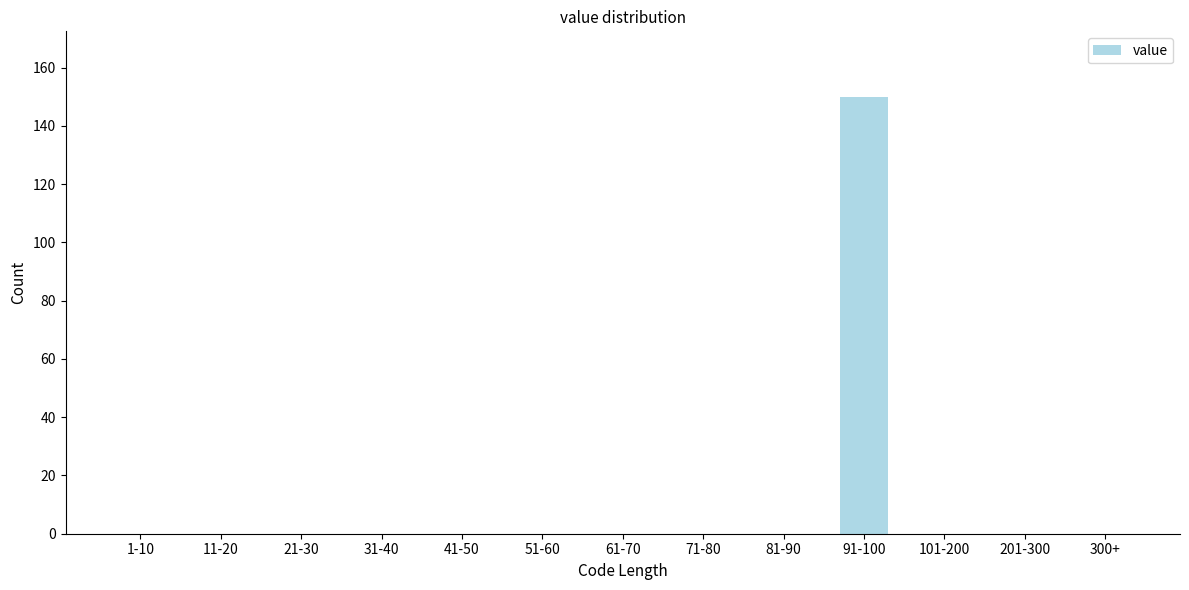

Reading left to right, extract all data points from this chart.

1-10=0	11-20=0	21-30=0	31-40=0	41-50=0	51-60=0	61-70=0	71-80=0	81-90=0	91-100=150	101-200=0	201-300=0	300+=0